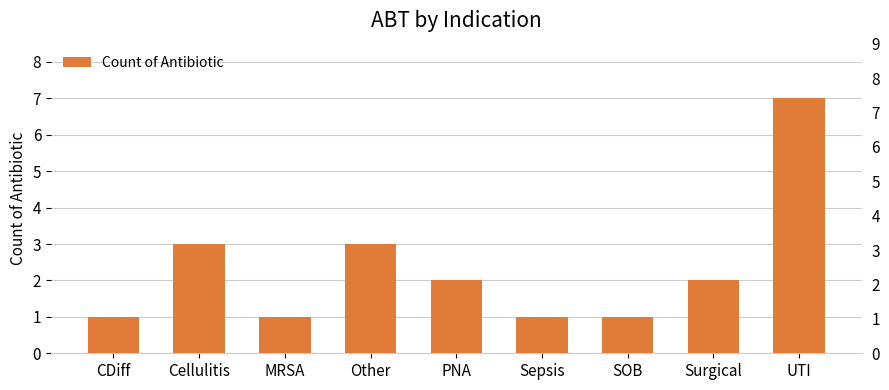

At which label is the value closest to 4?

Cellulitis